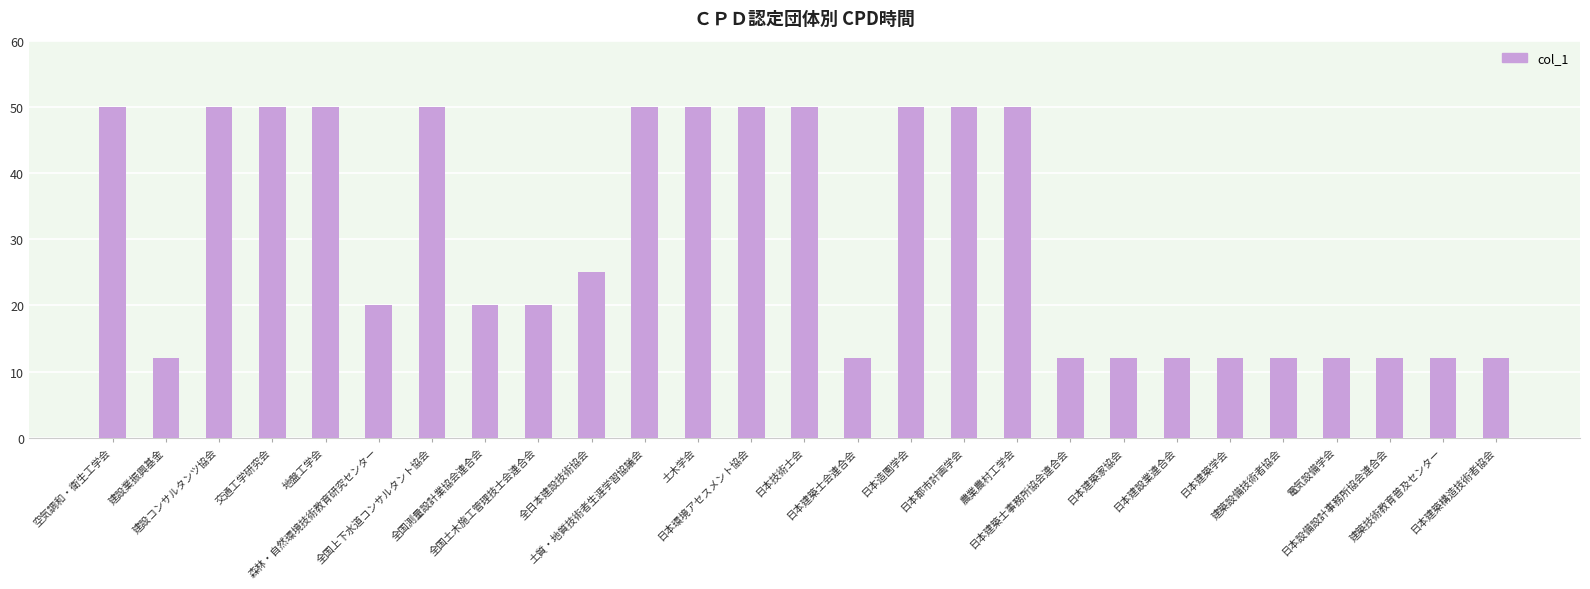

Count the number of data series in this chart.

1